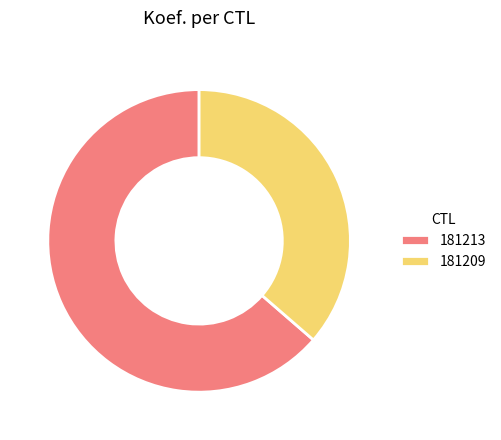

Which slice is the smallest?

181209